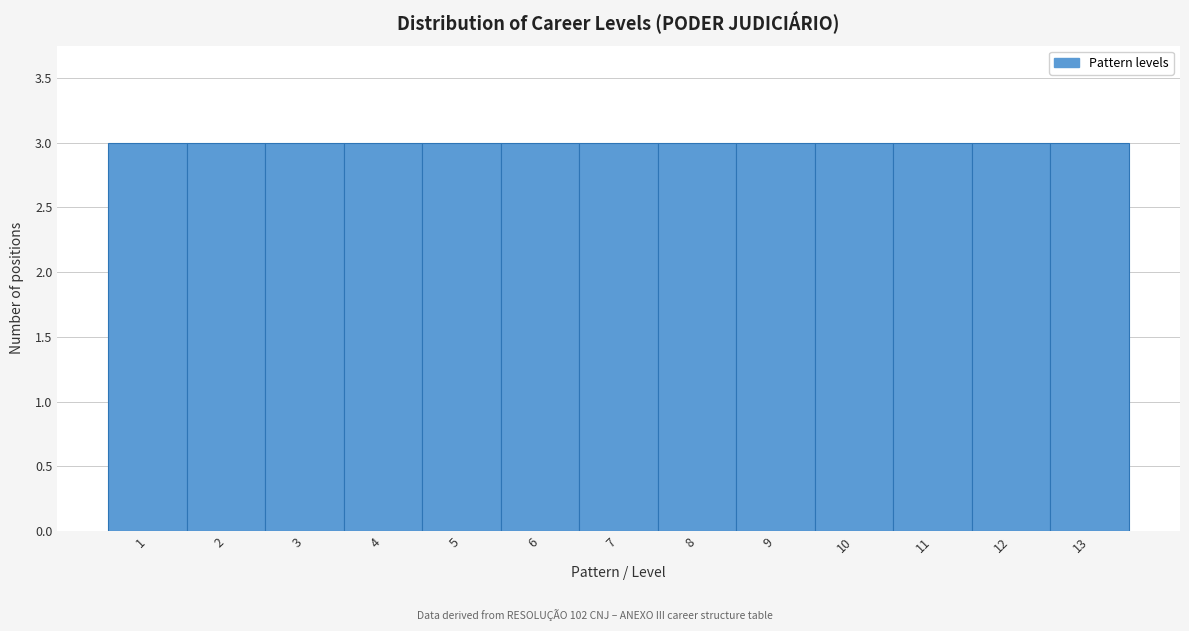

Reading left to right, transcribe this chart: for each bar, give the range it covers on the x-axis and its height. The values are not printed on the chart, so give them approximately, as read against the axis.

0.5 to 1.5: 3
1.5 to 2.5: 3
2.5 to 3.5: 3
3.5 to 4.5: 3
4.5 to 5.5: 3
5.5 to 6.5: 3
6.5 to 7.5: 3
7.5 to 8.5: 3
8.5 to 9.5: 3
9.5 to 10.5: 3
10.5 to 11.5: 3
11.5 to 12.5: 3
12.5 to 13.5: 3